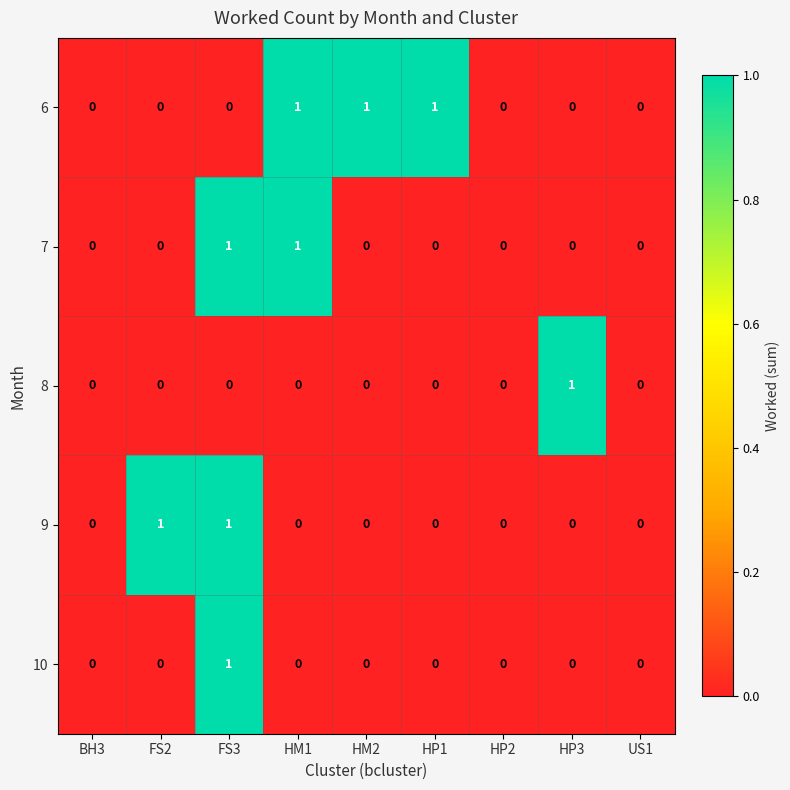

What is the total value across all series at HM1?

2